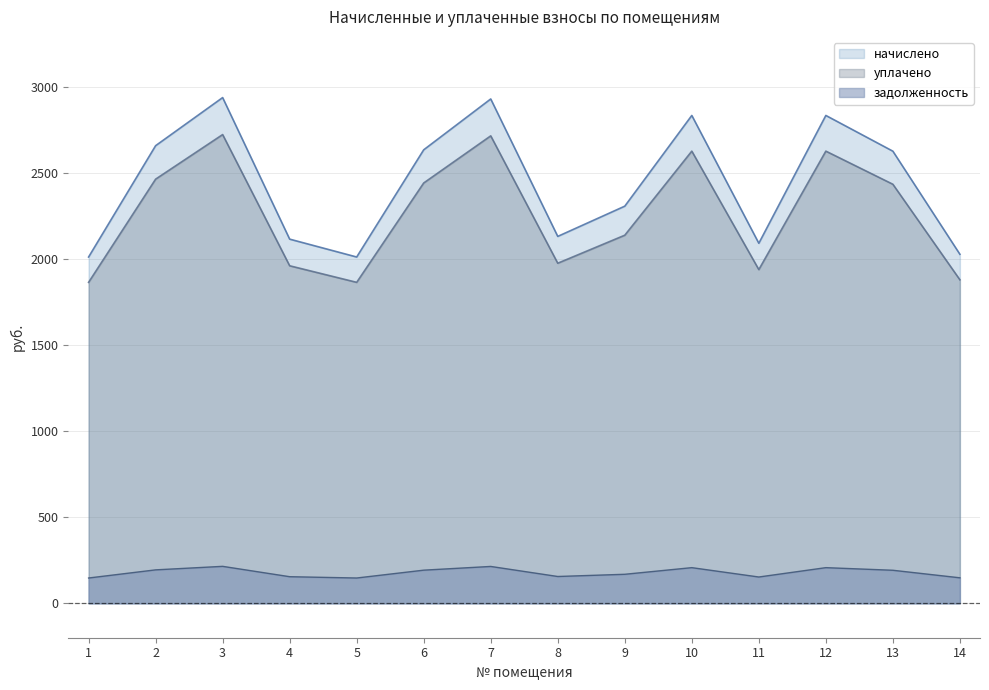

Reading right to left, transcribe all the data shown in this chart.

начислено: 2029.9	2629.3	2837.2	2093.9	2837.2	2309.6	2133.8	2933.0	2637.4	2014.0	2117.9	2941.1	2661.4	2014.0
уплачено: 1881.4	2437.0	2629.6	1940.7	2629.6	2140.7	1977.8	2718.5	2444.4	1866.7	1963.0	2726.0	2466.7	1866.7
задолженность: 148.5	192.3	207.5	153.2	207.5	168.9	156.1	214.5	192.9	147.3	154.9	215.1	194.7	147.3